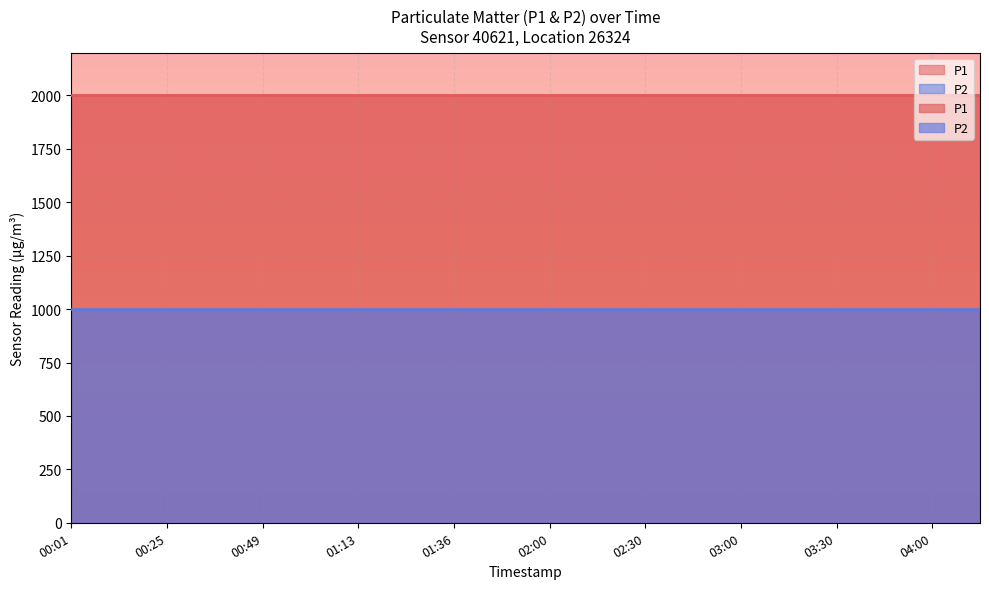

What is the difference between the highest and lowest values at 2022-12-07T01:13:56?

1000.0